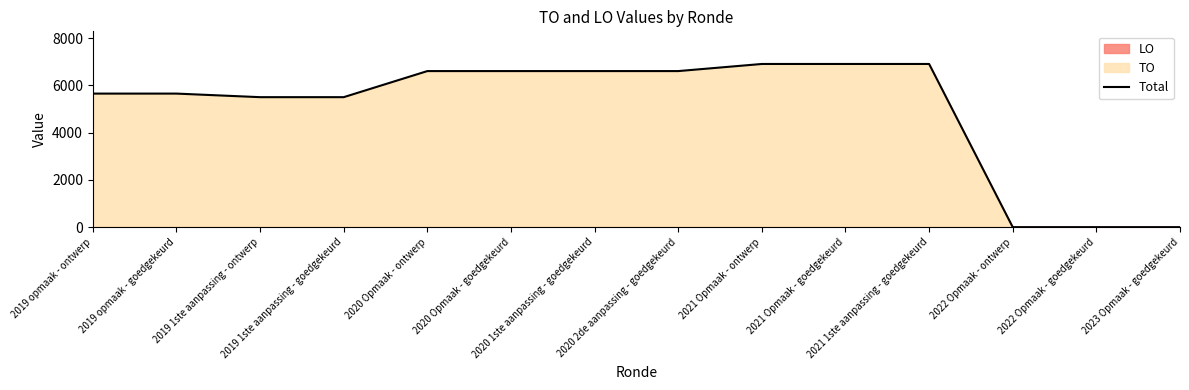

Reading right to left, transcribe all the data shown in this chart.

0	0	0	6907	6907	6907	6606	6606	6606	6606	5502	5502	5653	5653